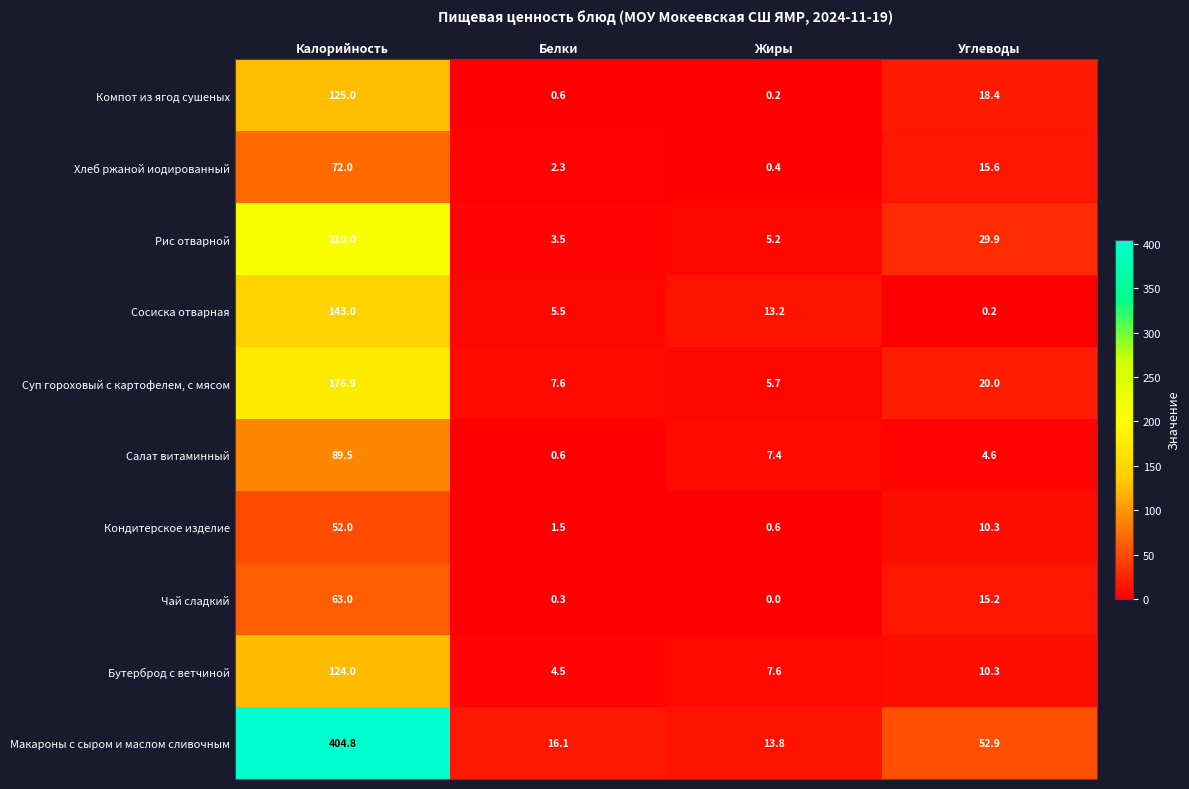

Which series has the largest total across all categories?

Макароны с сыром и маслом сливочным